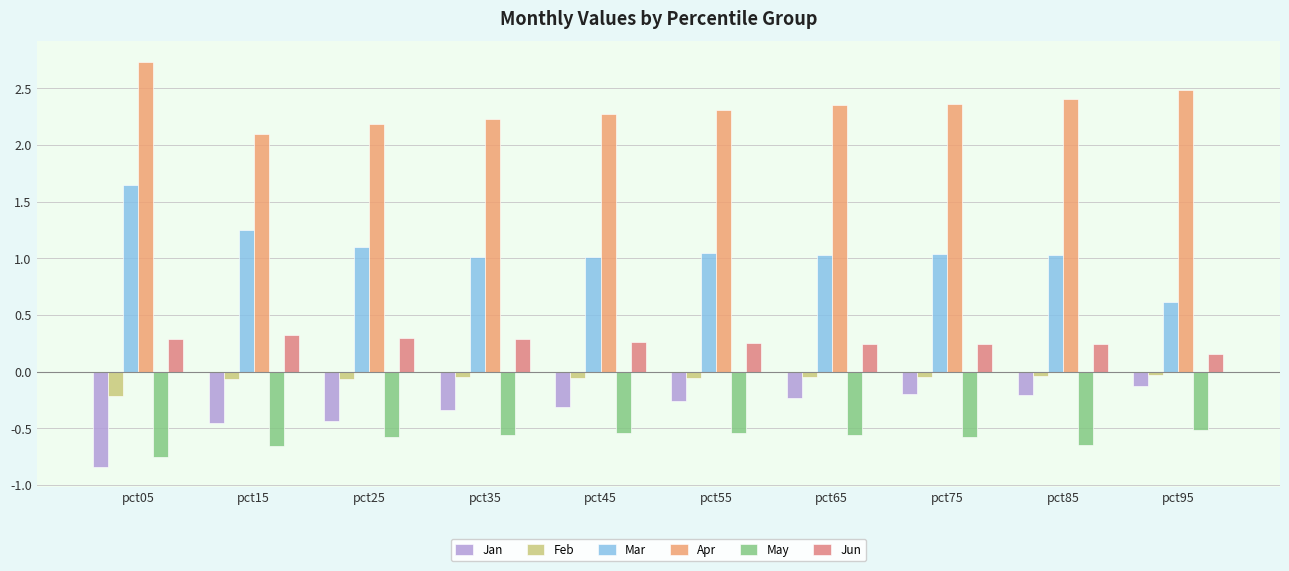

Reading right to left, extract all data points from this chart.

Jan: pct95=-0.1	pct85=-0.2	pct75=-0.2	pct65=-0.2	pct55=-0.3	pct45=-0.3	pct35=-0.3	pct25=-0.4	pct15=-0.5	pct05=-0.8
Feb: pct95=-0.0	pct85=-0.0	pct75=-0.0	pct65=-0.1	pct55=-0.1	pct45=-0.1	pct35=-0.0	pct25=-0.1	pct15=-0.1	pct05=-0.2
Mar: pct95=0.6	pct85=1.0	pct75=1.0	pct65=1.0	pct55=1.0	pct45=1.0	pct35=1.0	pct25=1.1	pct15=1.3	pct05=1.7
Apr: pct95=2.5	pct85=2.4	pct75=2.4	pct65=2.4	pct55=2.3	pct45=2.3	pct35=2.2	pct25=2.2	pct15=2.1	pct05=2.7
May: pct95=-0.5	pct85=-0.6	pct75=-0.6	pct65=-0.6	pct55=-0.5	pct45=-0.5	pct35=-0.6	pct25=-0.6	pct15=-0.7	pct05=-0.8
Jun: pct95=0.2	pct85=0.2	pct75=0.2	pct65=0.2	pct55=0.3	pct45=0.3	pct35=0.3	pct25=0.3	pct15=0.3	pct05=0.3